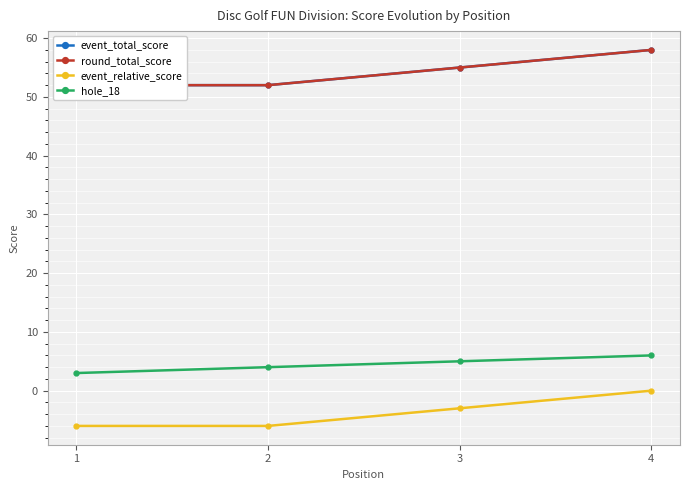

Rank the series by their maximum value, from highest to lowest.

event_total_score, round_total_score, hole_18, event_relative_score